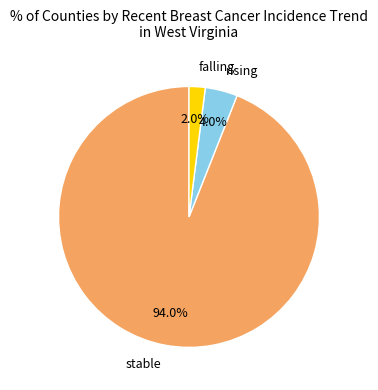

How much of the chart is everything except rising?

96.0%